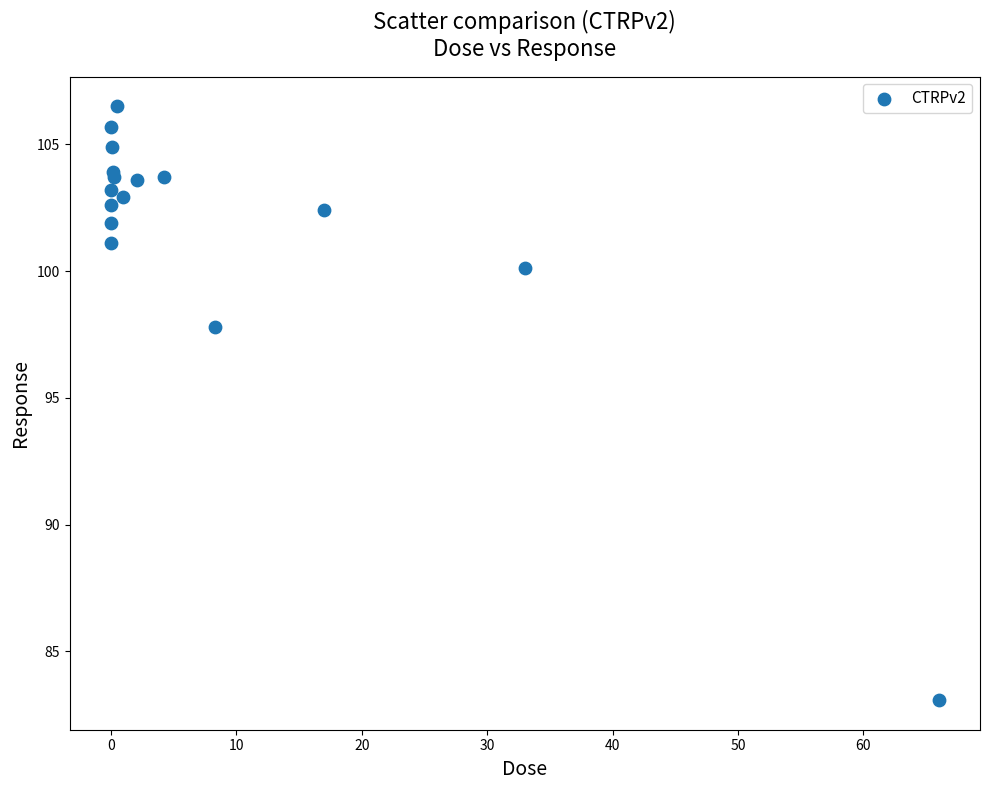

What Y value in the scatter plot is closest to 94?

97.8